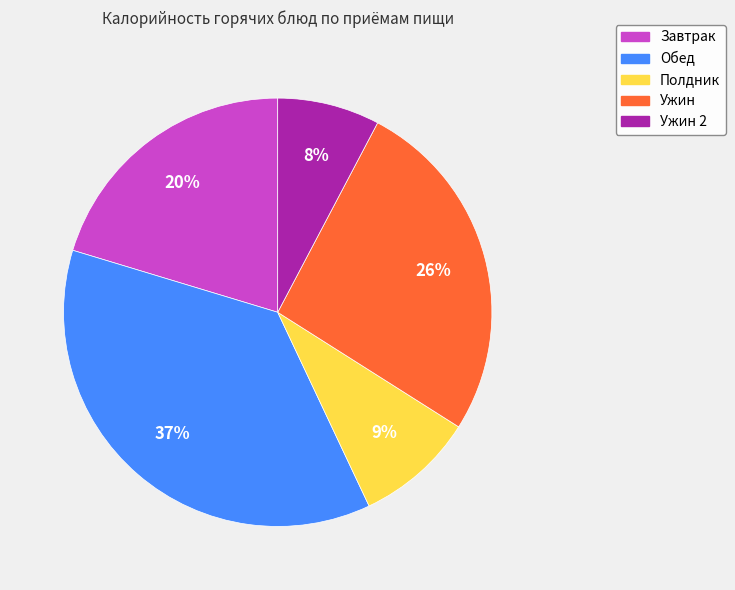

Is there any slice that represents more than half of the pie?

No